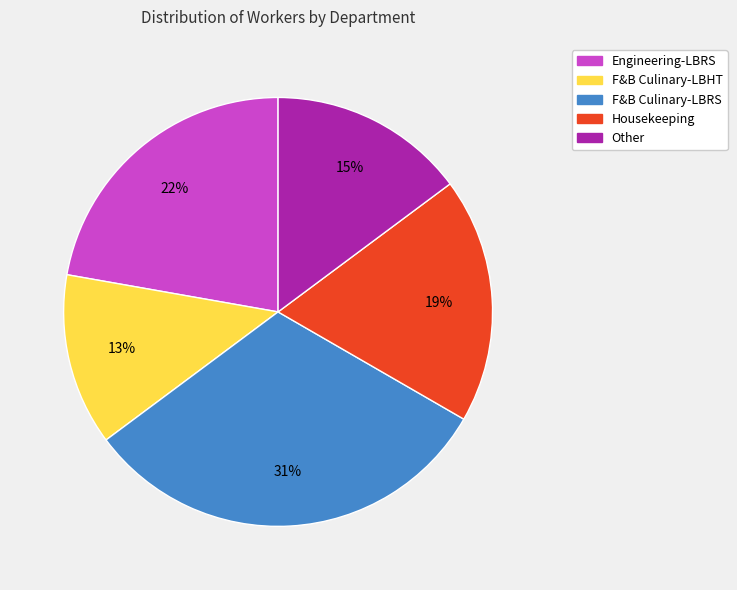

What is the smallest slice in the pie chart?

F&B Culinary-LBHT